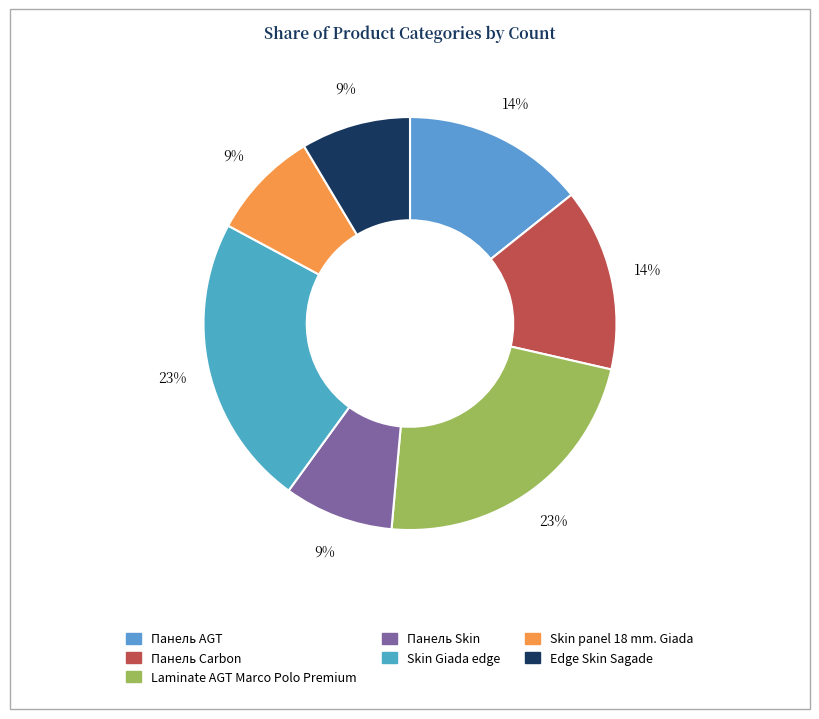

To the nearest percent, what portion does Laminate AGT Marco Polo Premium represent?

23%